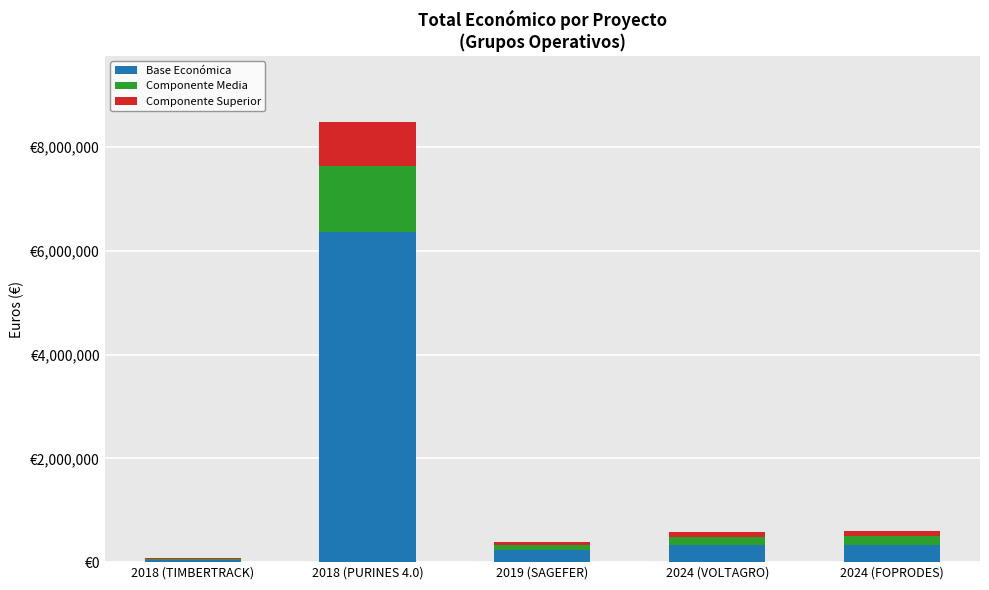

What is the label of the 5th bar from the right?

2018 (TIMBERTRACK)